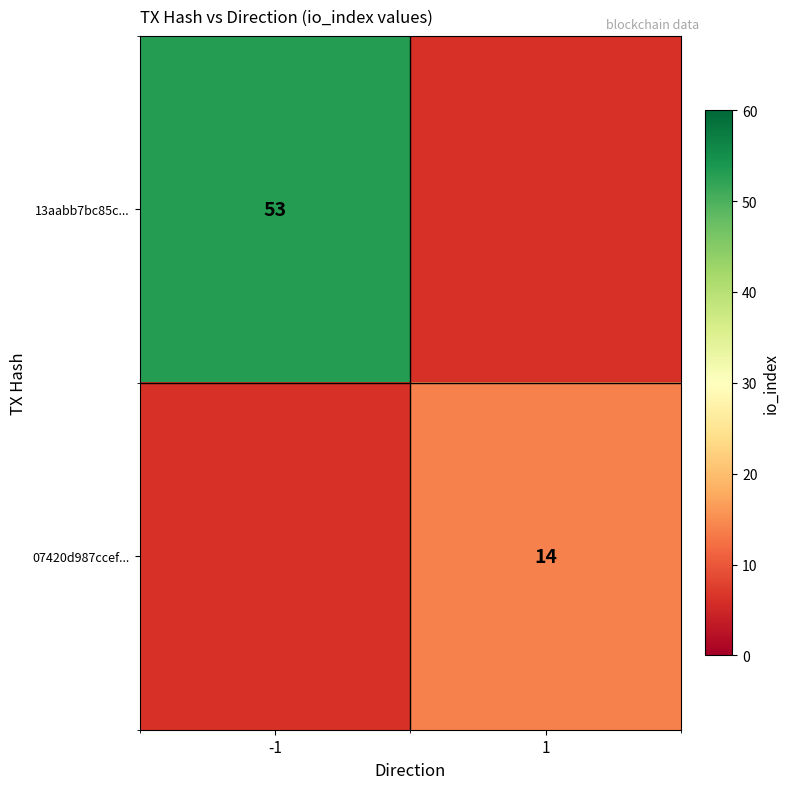

Is it true that 13aabb7bc85c... equals 79 at -1?

False